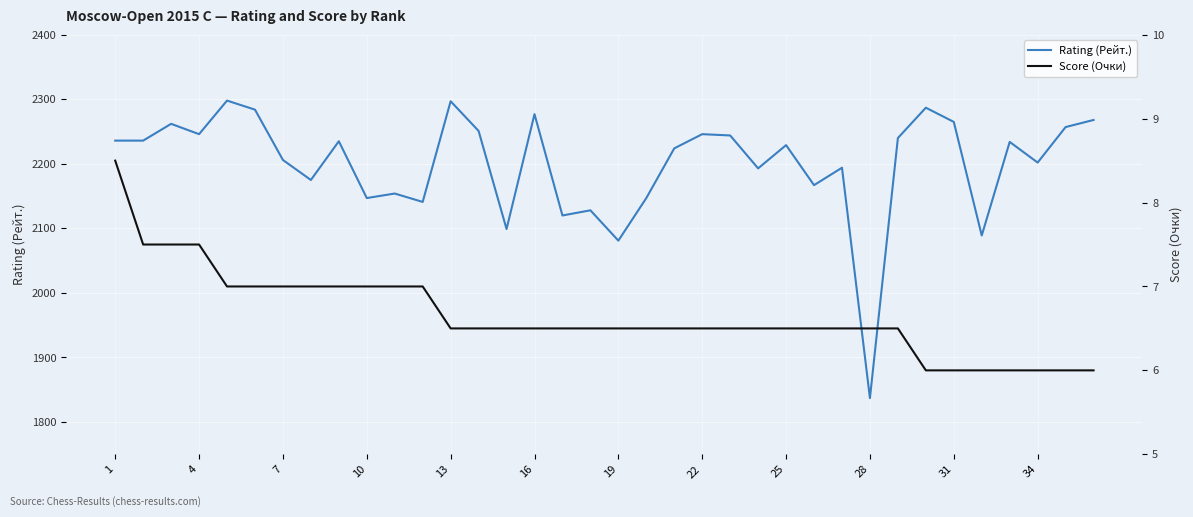

Which category has the lowest value in the Rating (Рейт.) series?

28